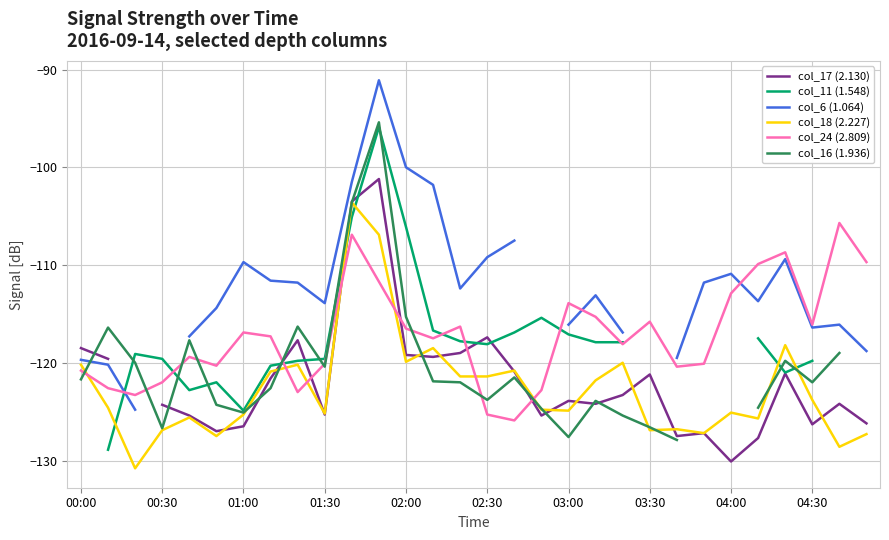

True or false: col_6 (1.064) and col_18 (2.227) cross at least once.

False